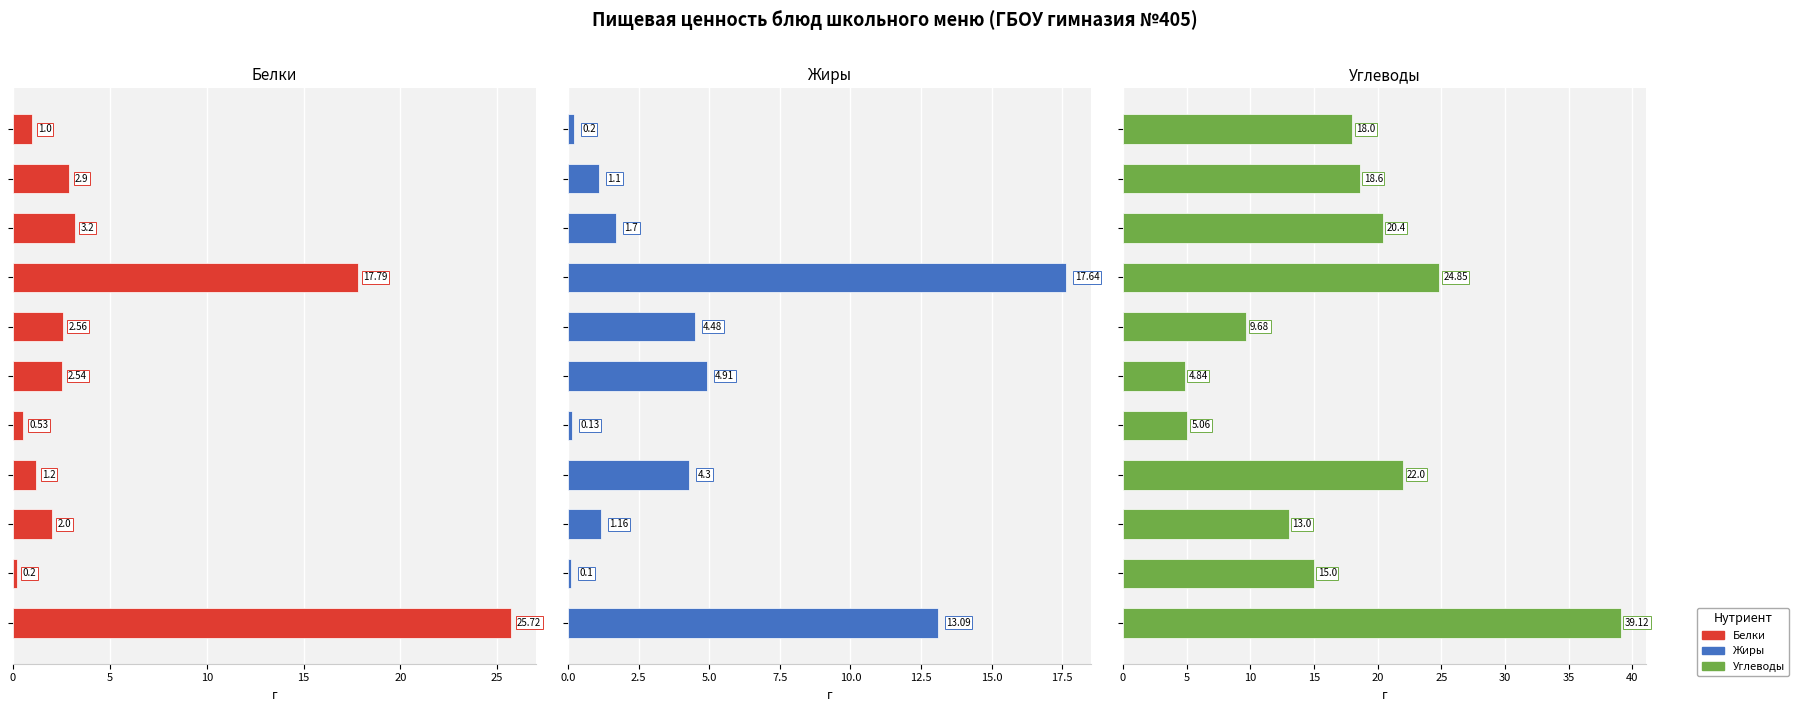

What is the label of the 9th bar from the right?

10